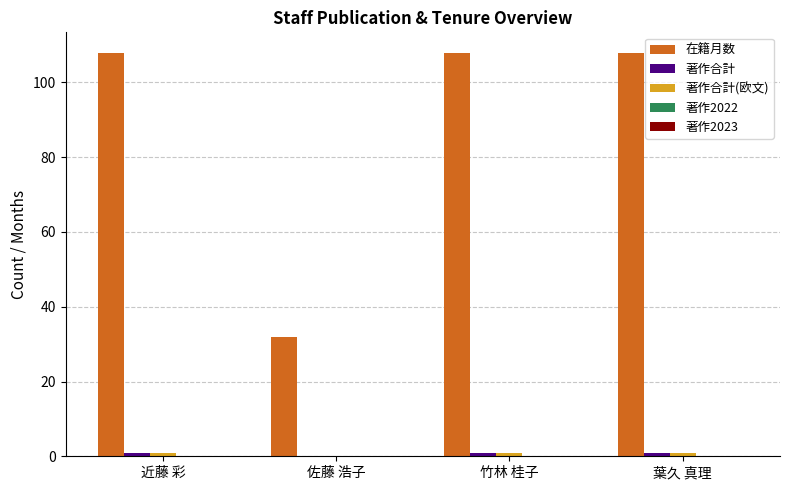

Which series changed the most between 佐藤 浩子 and 竹林 桂子?

在籍月数